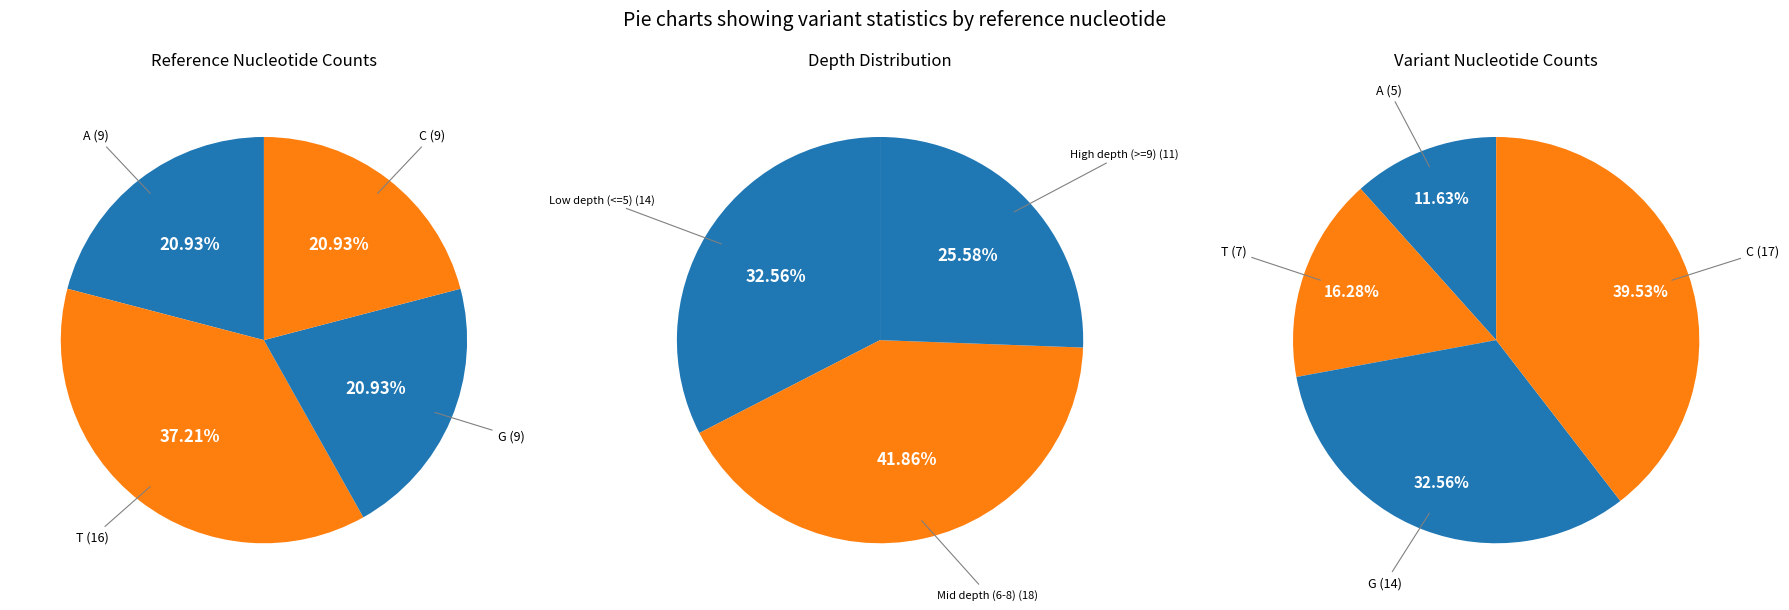

Do C and G together represent more than half of the pie?

No